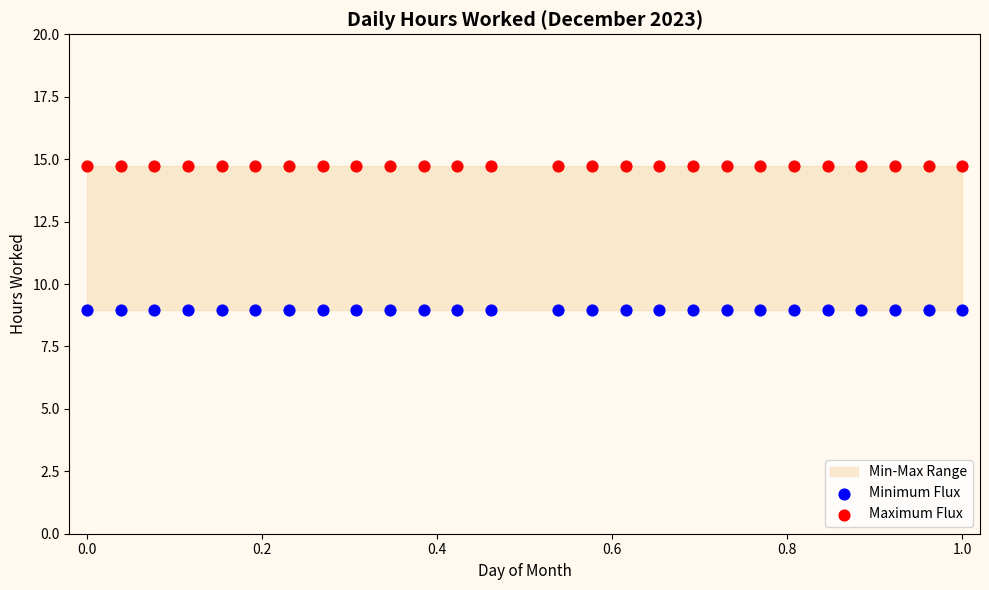

Which series contains the lowest Y value?

Minimum Flux